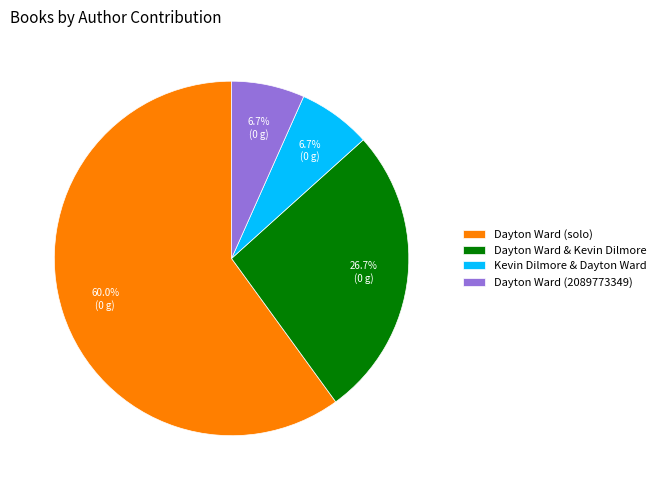

Approximately how many times larger is the value at Dayton Ward & Kevin Dilmore compared to Dayton Ward (2089773349)?

4.0